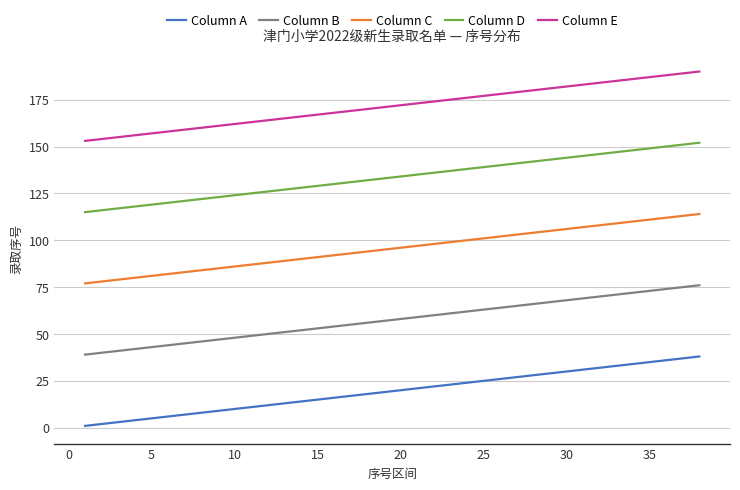

What is the maximum value shown in the chart?

190